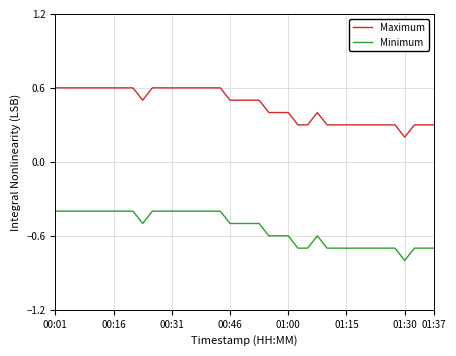

What is the maximum value shown in the chart?

0.6